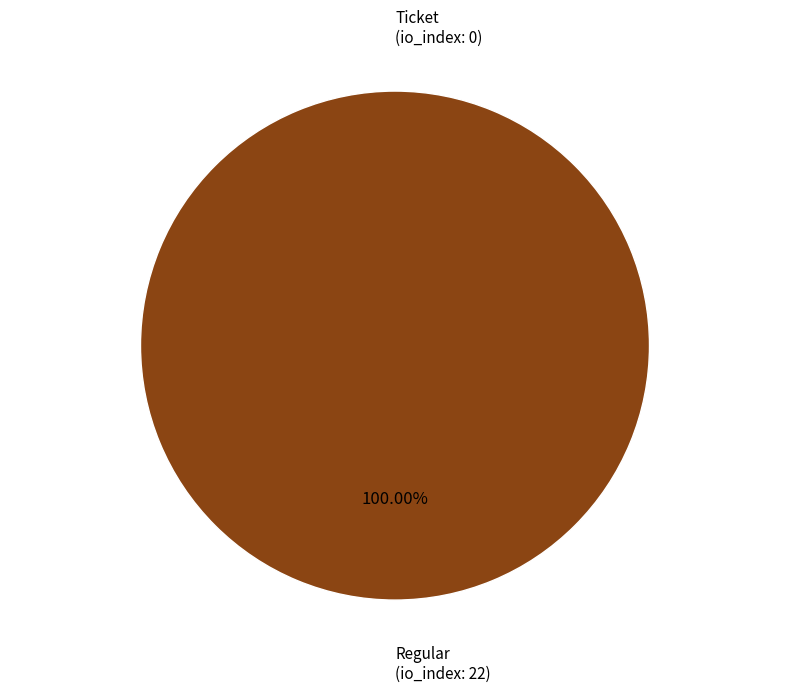

What is the smallest slice in the pie chart?

Ticket